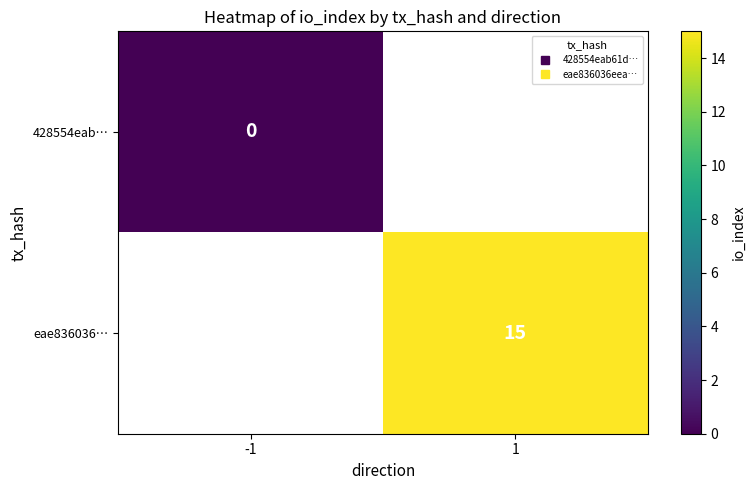

At which category does the chart reach its minimum across all series?

-1